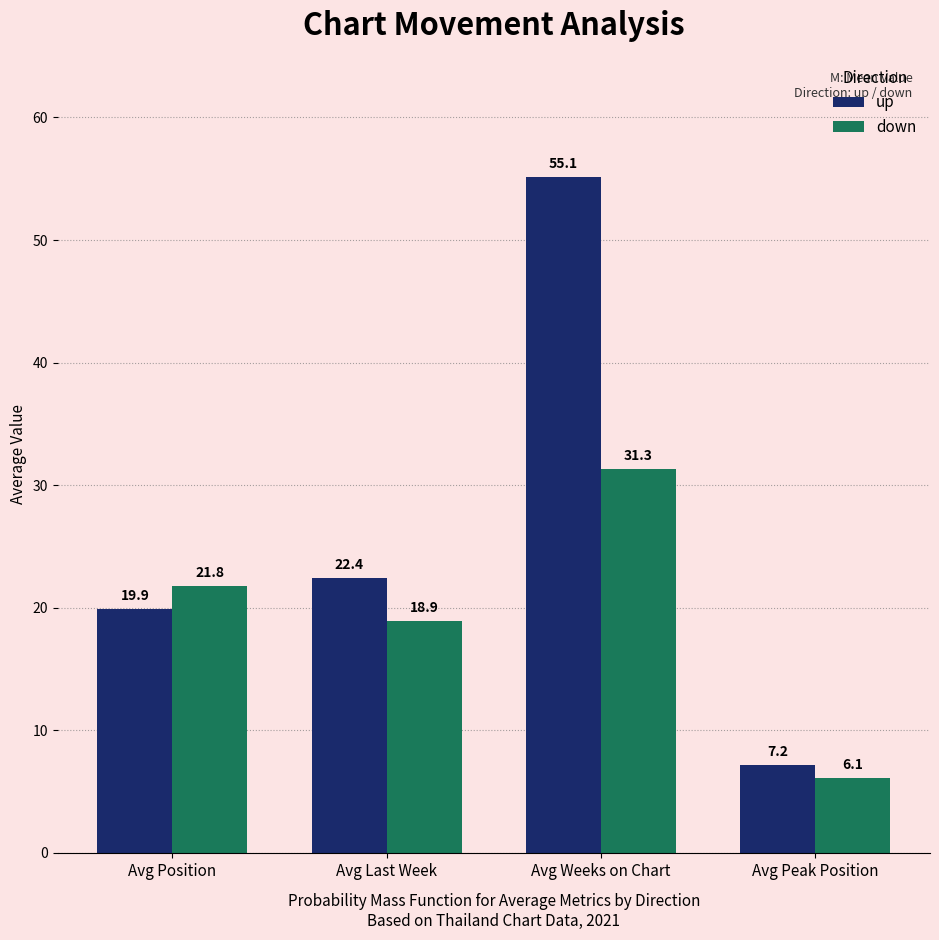

What is the value of the down bar at the 3rd from the left?

31.3